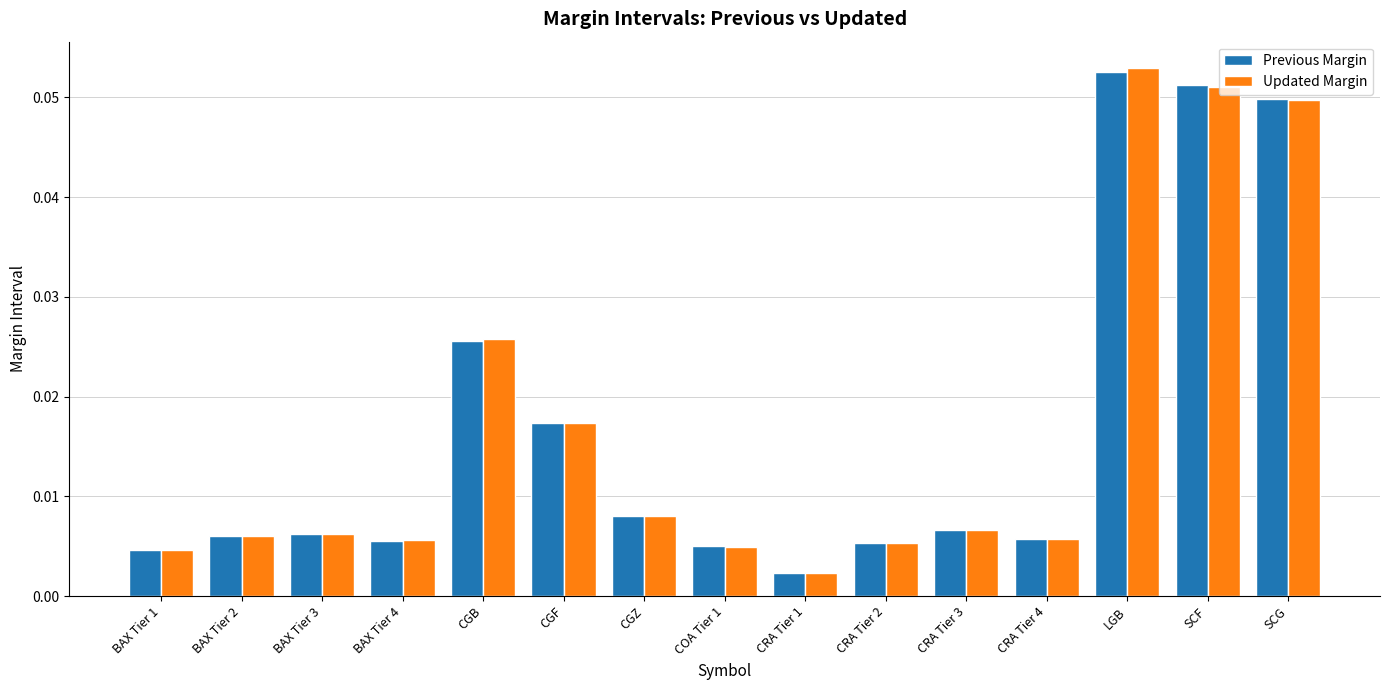

What is the sum of all Previous Margin values?

0.3